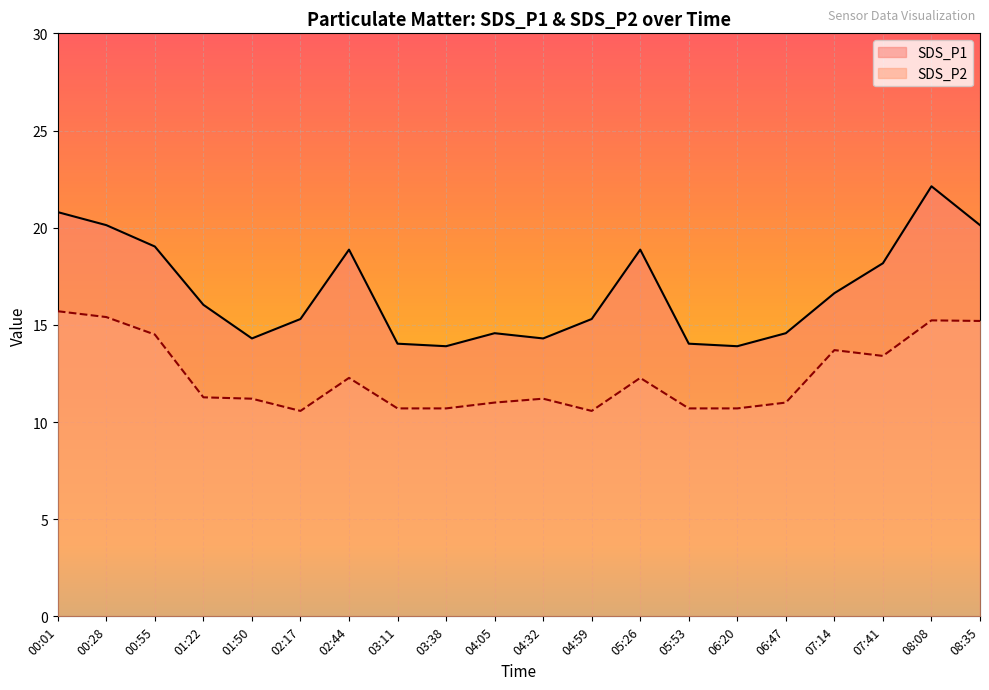

What is the difference between the highest and lowest values at 01:22?

4.8